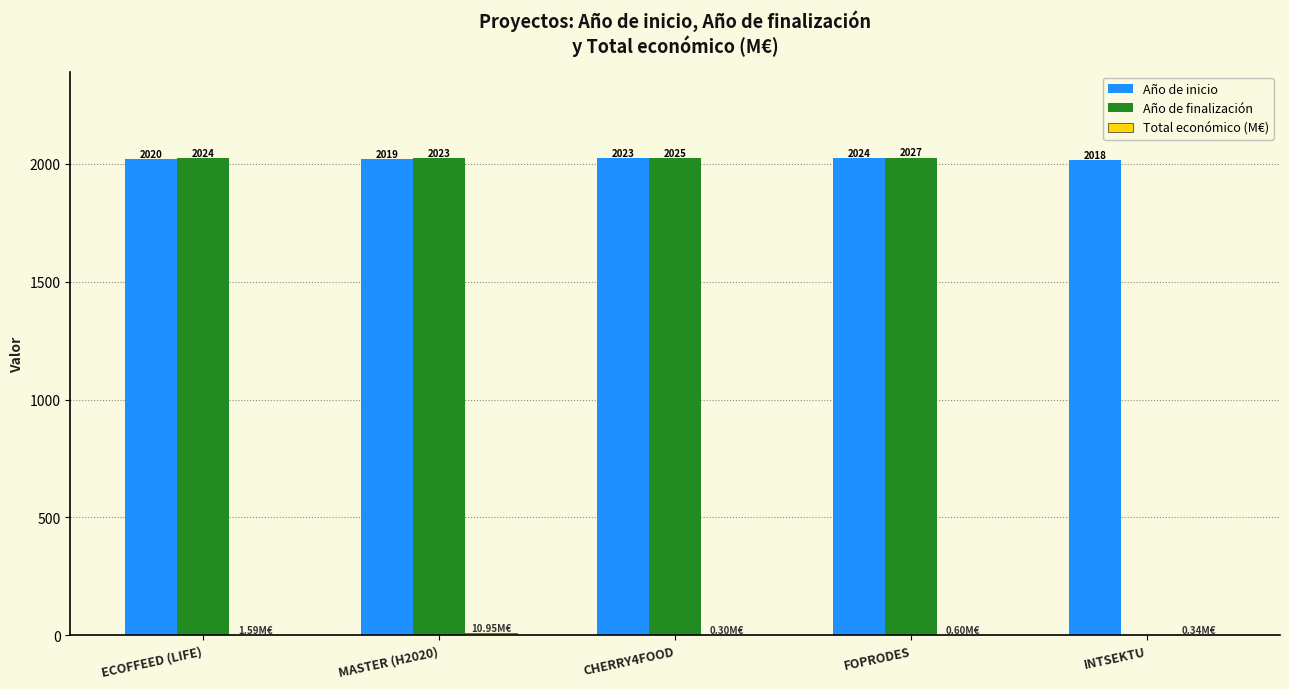

What value does the Año de finalización series have at CHERRY4FOOD?

2025.0